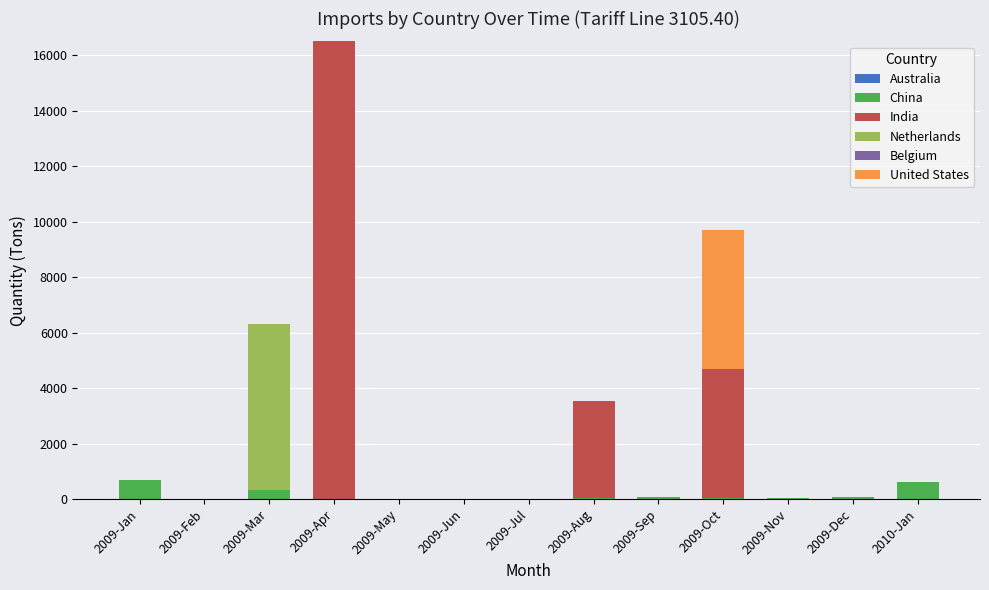

How many series are shown in this chart?

5